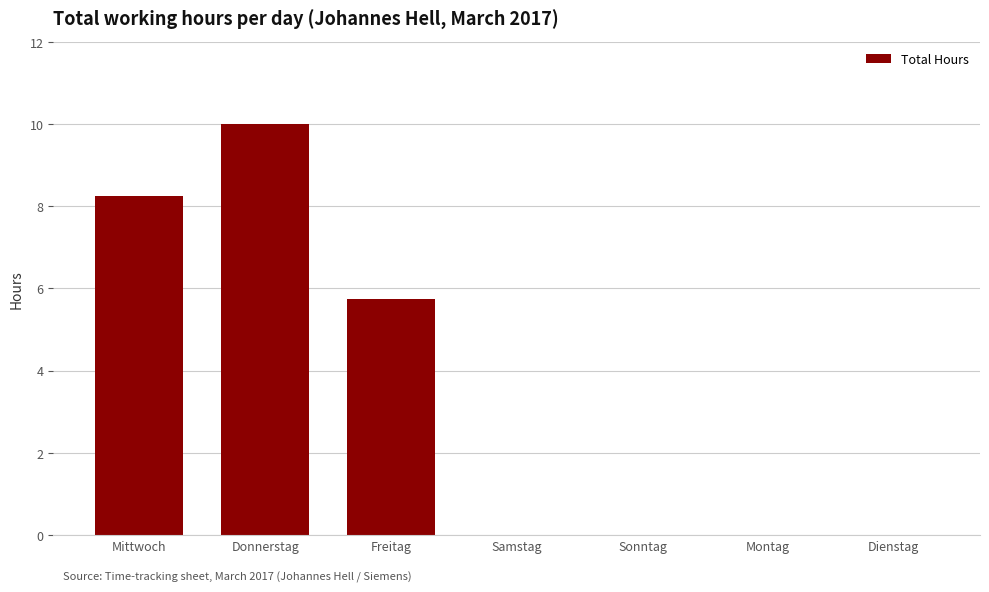

What is the sum of all values?

24.0